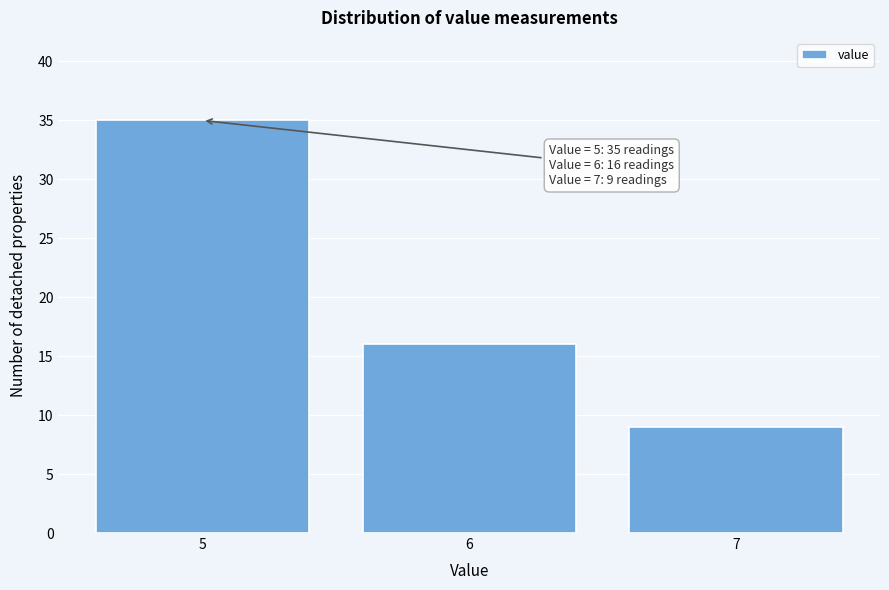

Reading left to right, transcribe all the data shown in this chart.

5=35	6=16	7=9